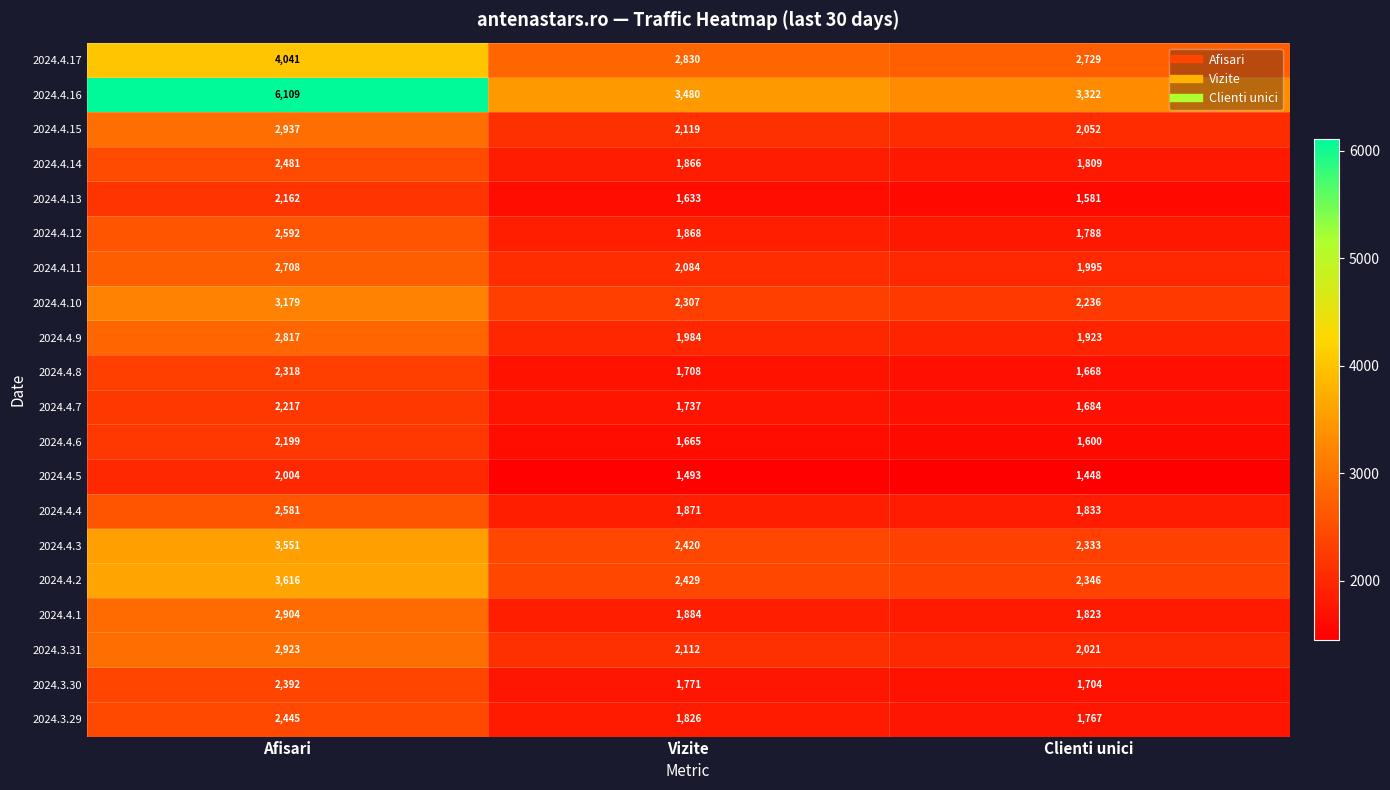

At which category is the sum across all series the highest?

Afisari